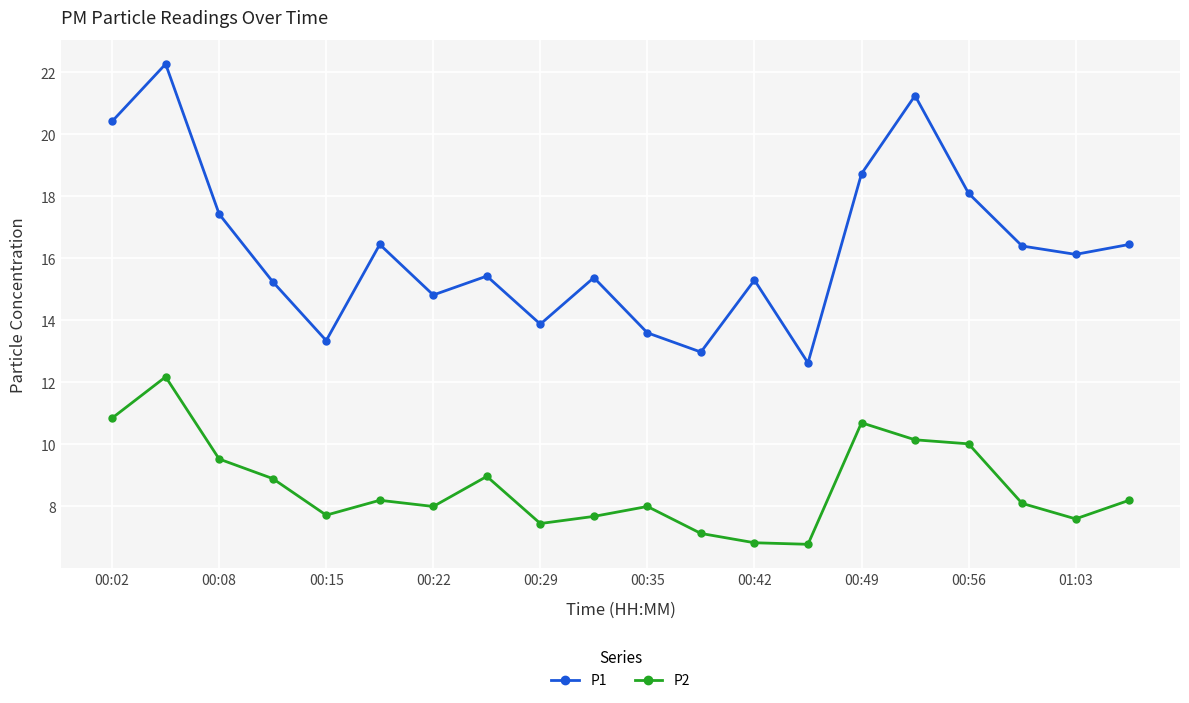

What is the minimum value shown in the chart?

6.8